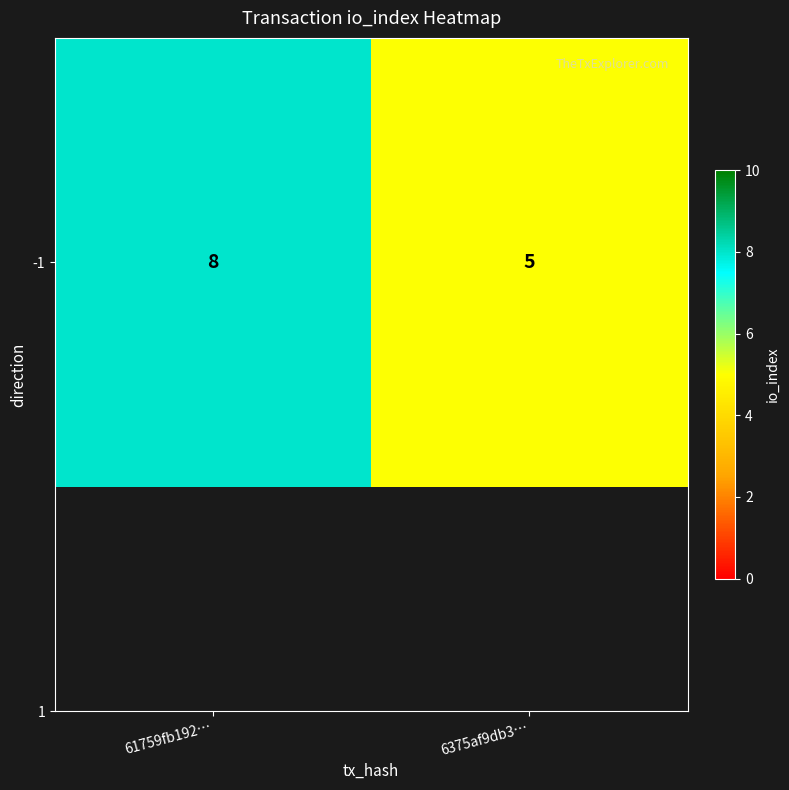

What is the ratio of the value at 61759fb192… to the value at 6375af9db3…?

1.6